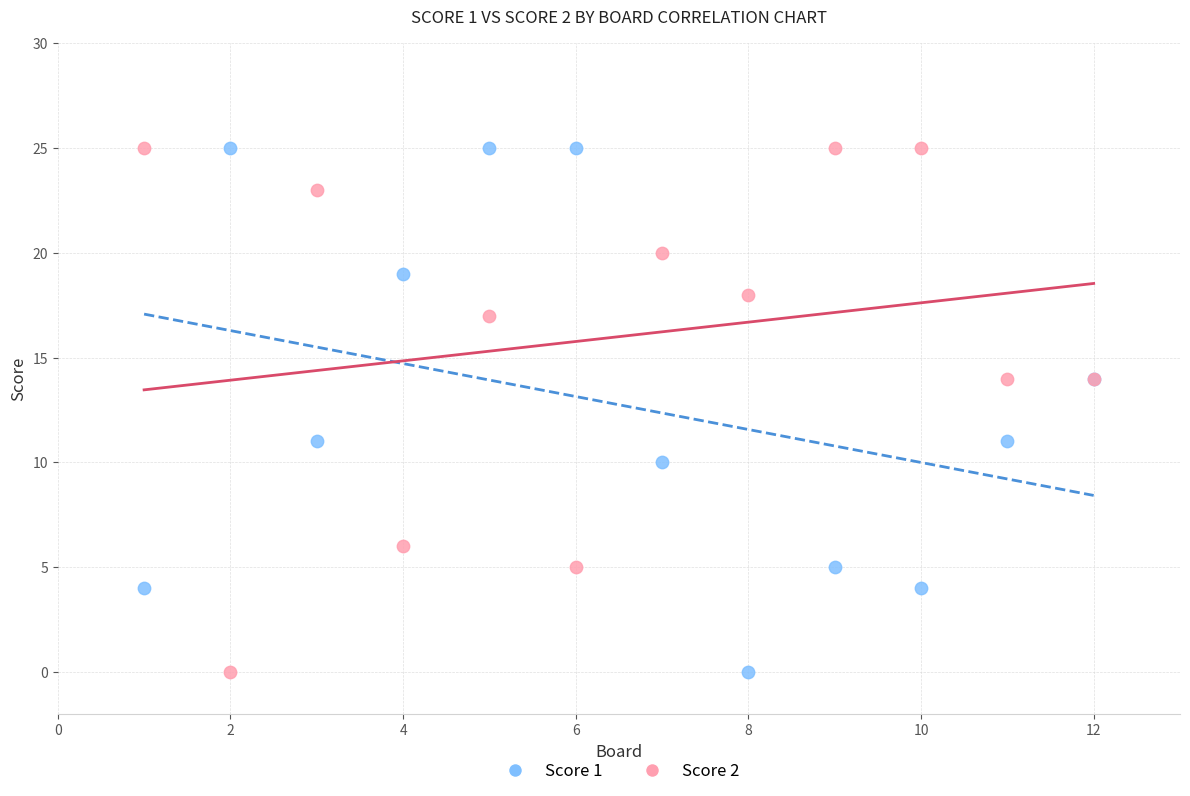

What is the X range (max minus min) for the scatter plot?

11